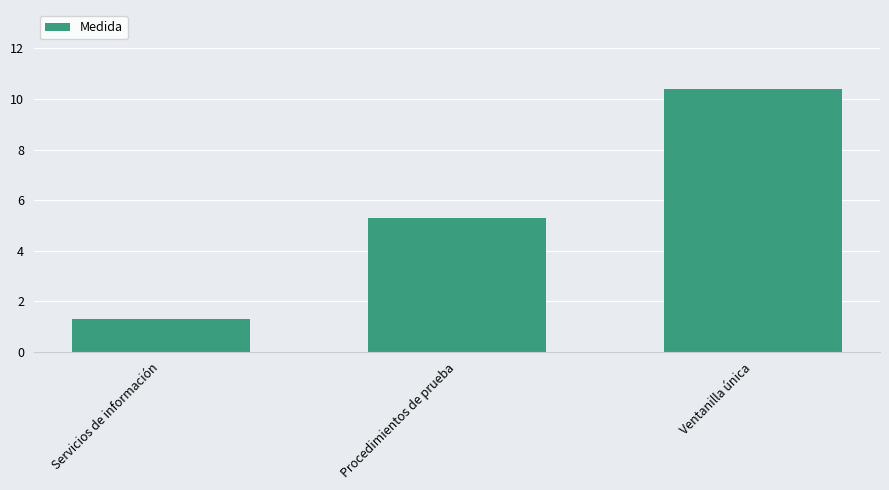

Does the chart contain stacked bars?

No